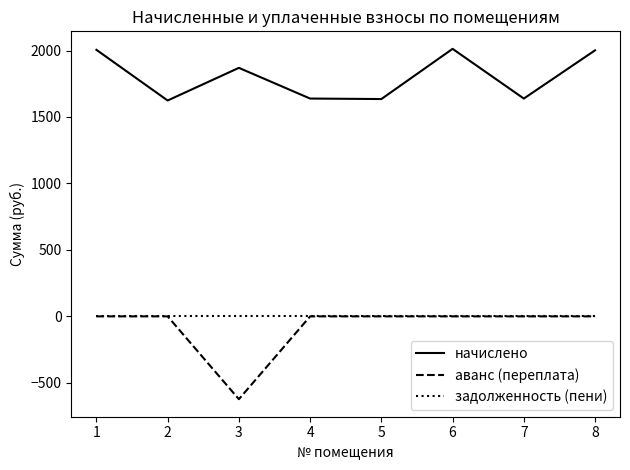

The value of аванс (переплата) at 8 is 0.0. True or false?

True